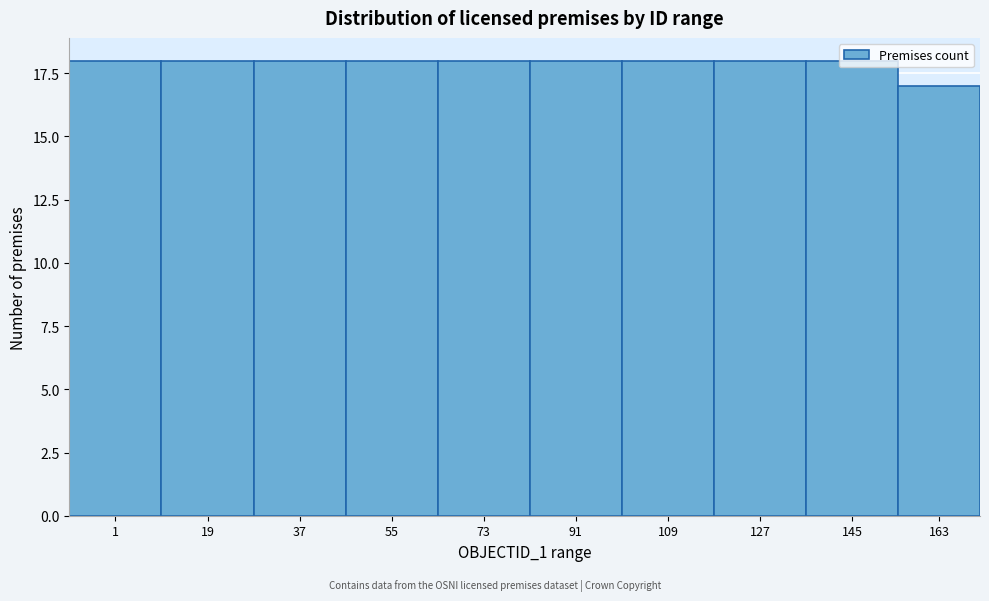

What is the maximum value shown in the chart?

18